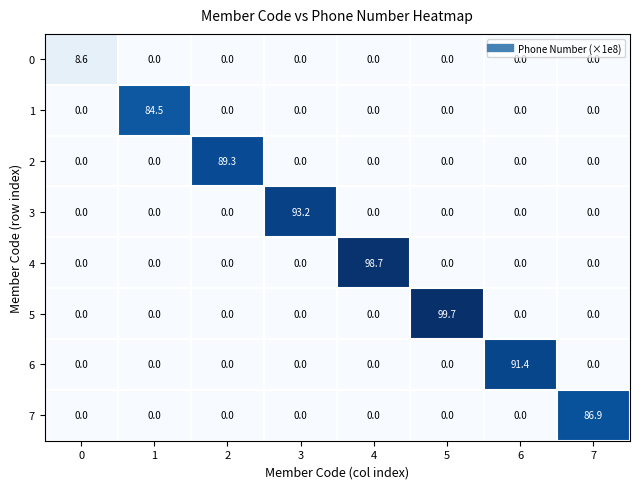

What is the greatest value displayed?

99.7